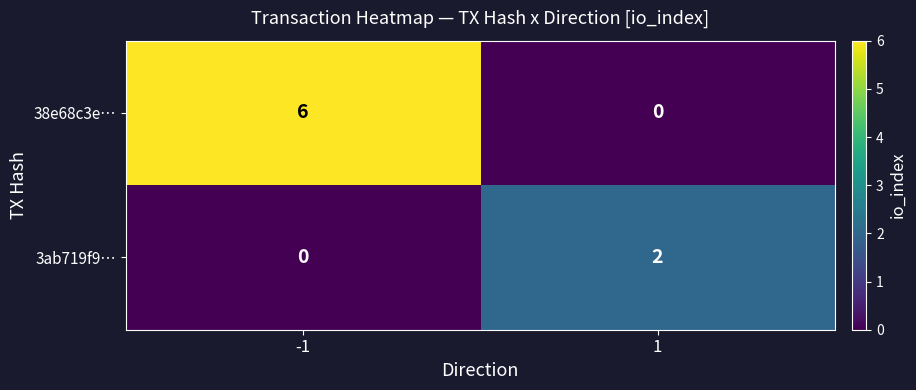

Which series has the largest total across all categories?

38e68c3e…